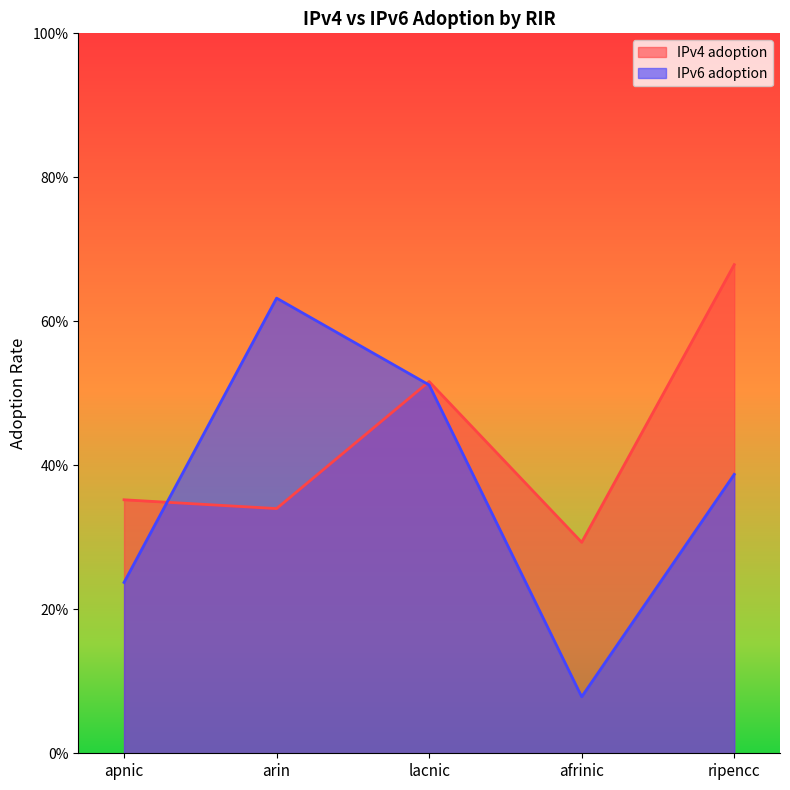

At how many categories does at least one series exceed 0?

5